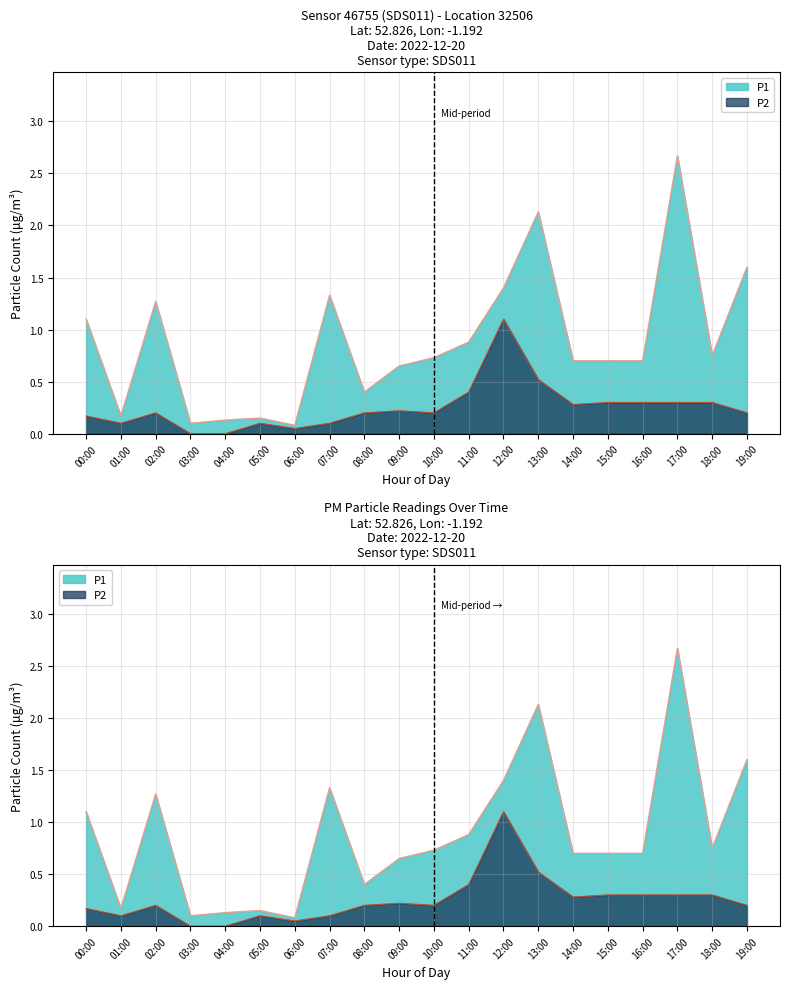

What position from the right is 05:00?

15